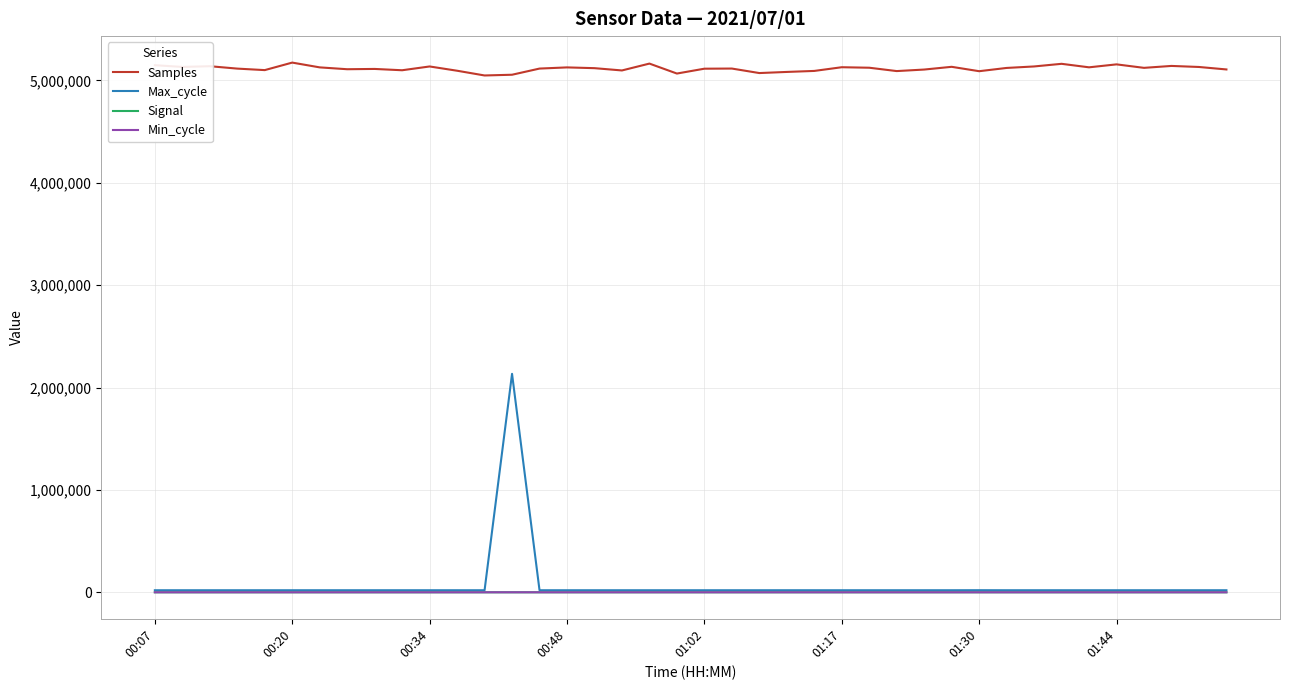

True or false: Samples and Signal intersect in this chart.

False